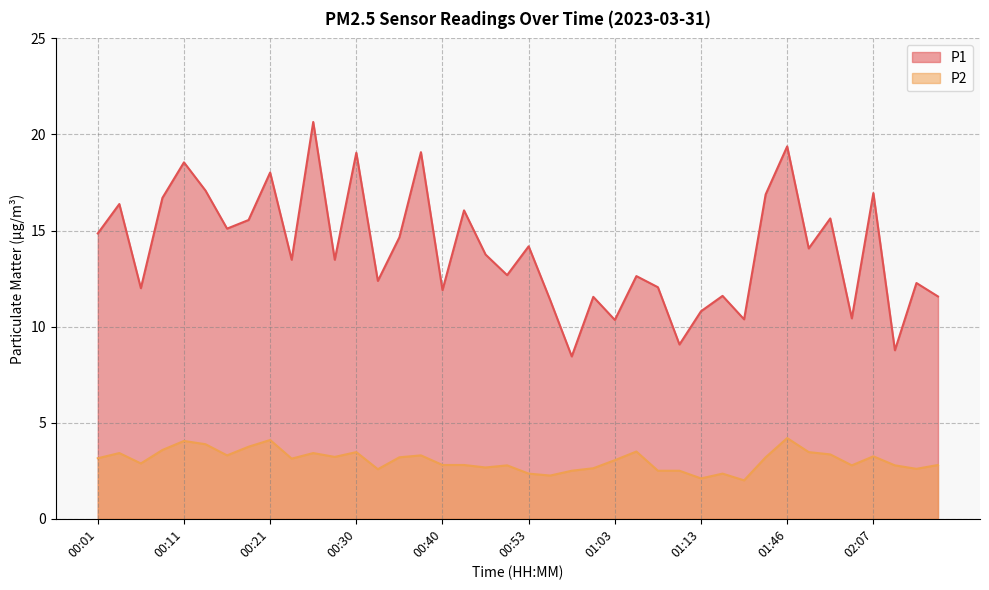

Does the chart display data point markers on the line(s)?

No